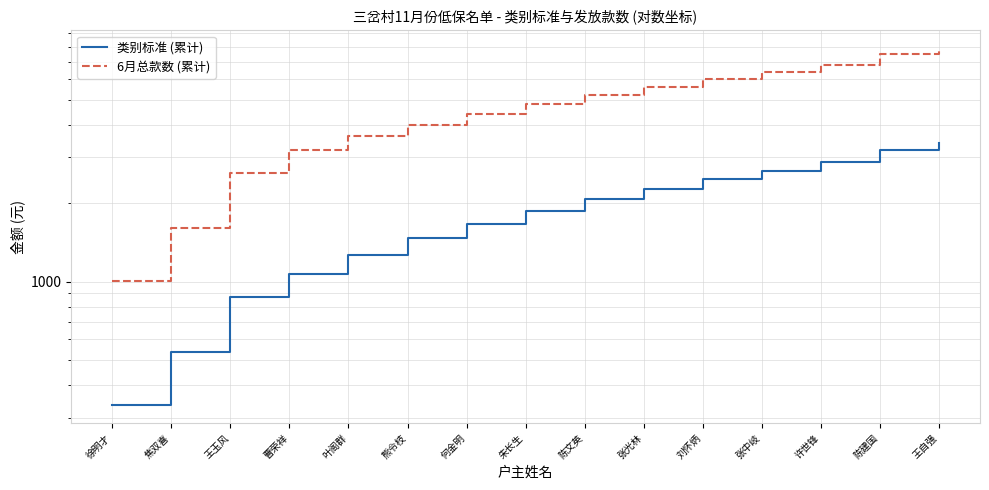

True or false: 类别标准 (累计) has more than 2 interior local peaks.

False